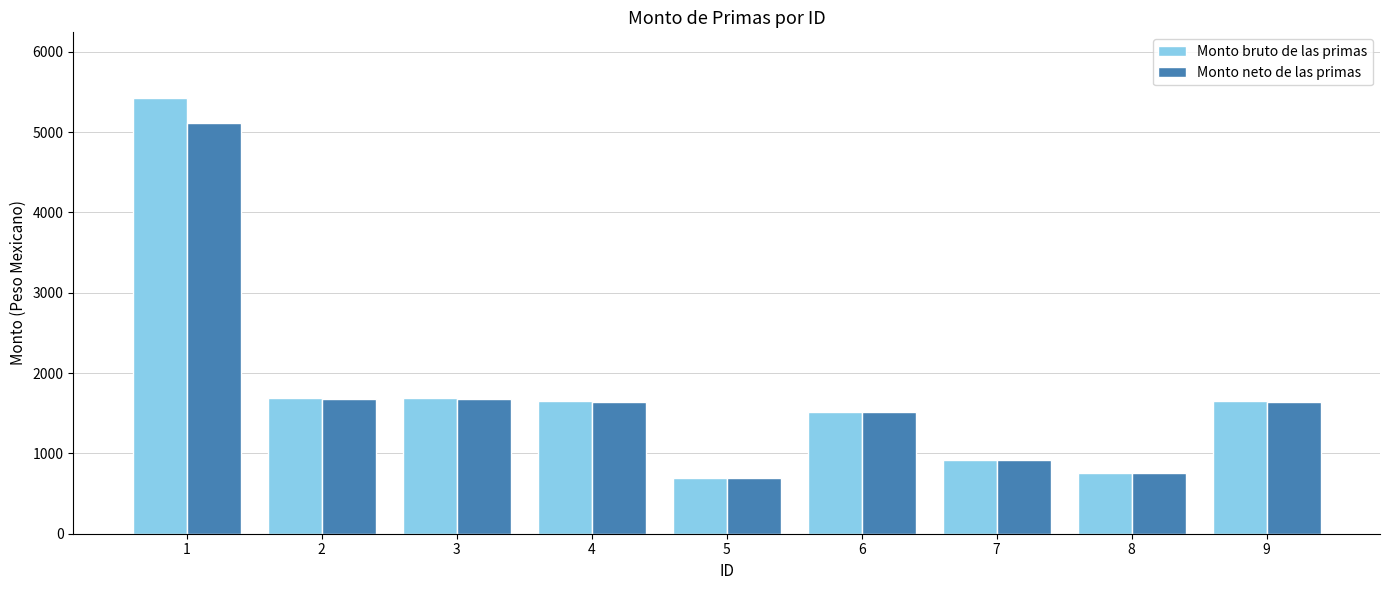

Rank the series by their maximum value, from highest to lowest.

Monto bruto de las primas, Monto neto de las primas